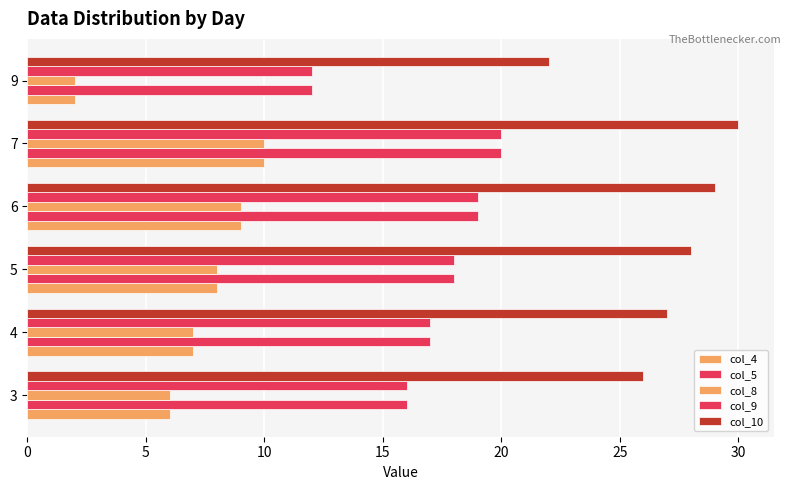

What is the smallest value displayed?

2